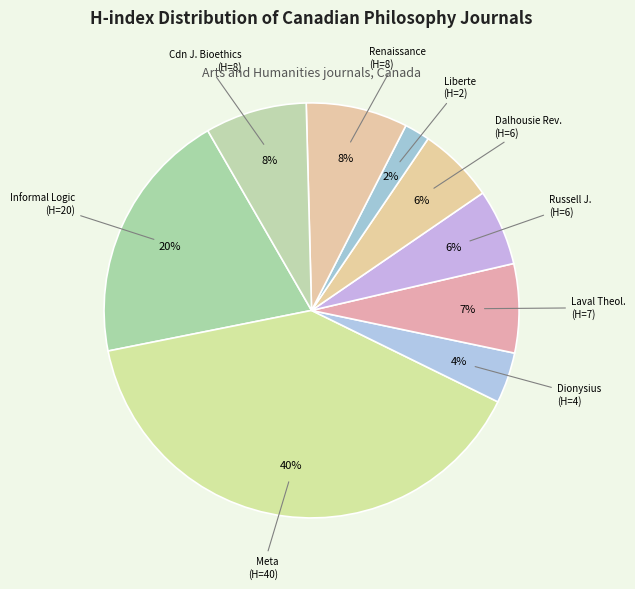

How many slices are in this pie chart?

9